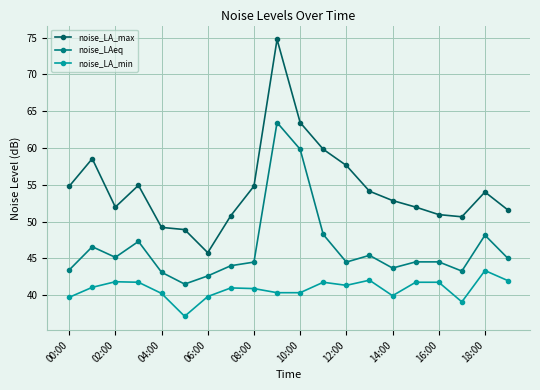

True or false: noise_LA_min has more than 1 points higher than both neighbors.

True